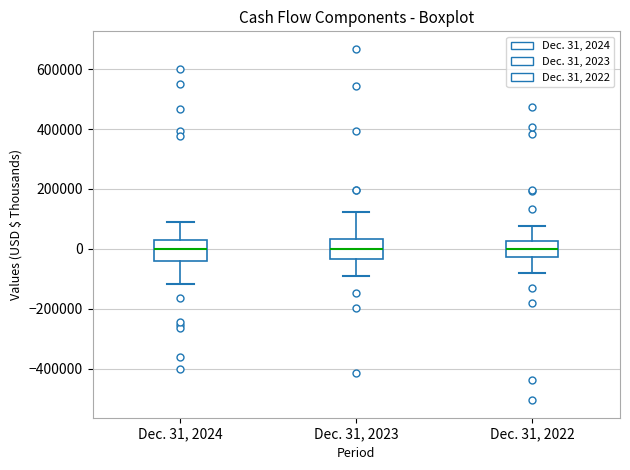

Where does the lower whisker of the box for Dec. 31, 2023 end on the y-axis? The values are not printed on the chart, so give them approximately, as read against the axis.

-100000